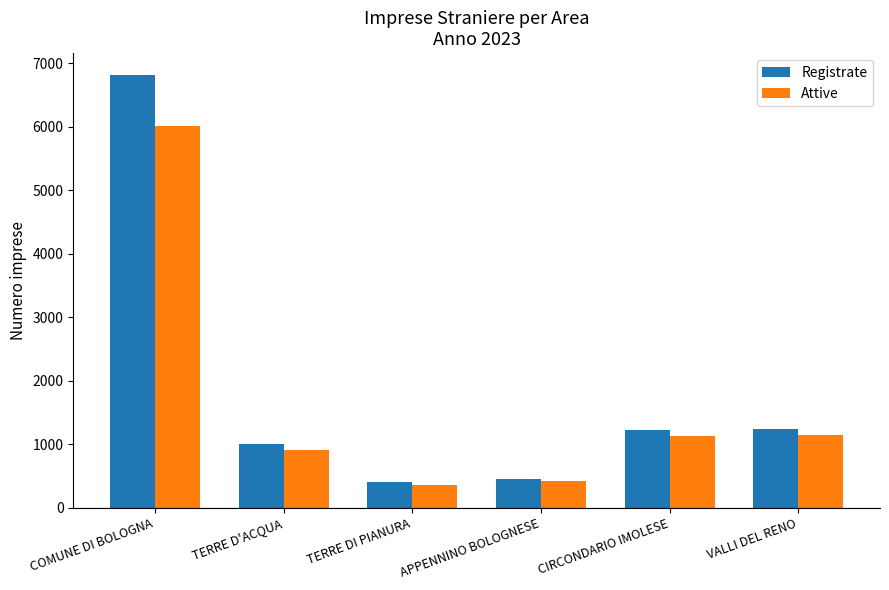

What is the value of the Attive bar at the 5th from the left?

1134